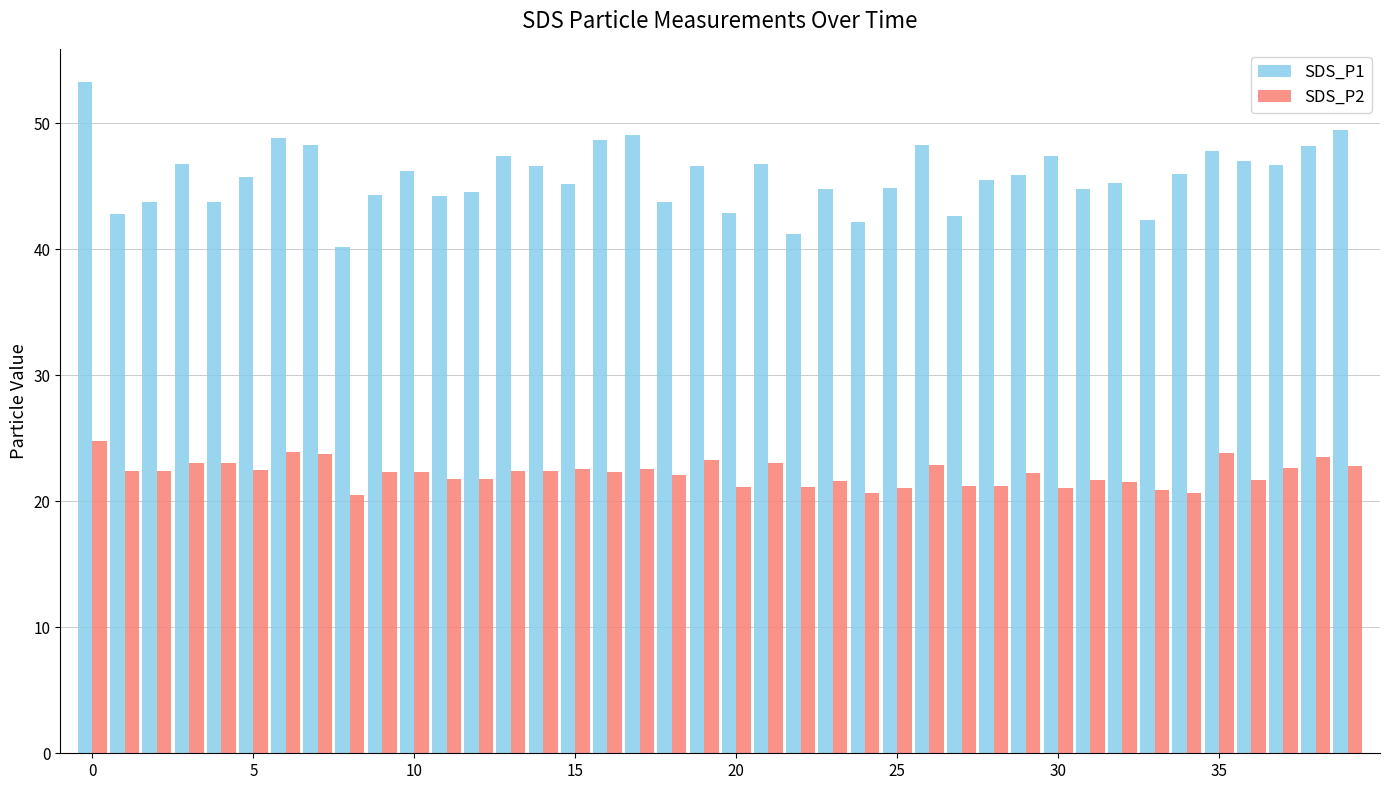

Which series has the largest total across all categories?

SDS_P1